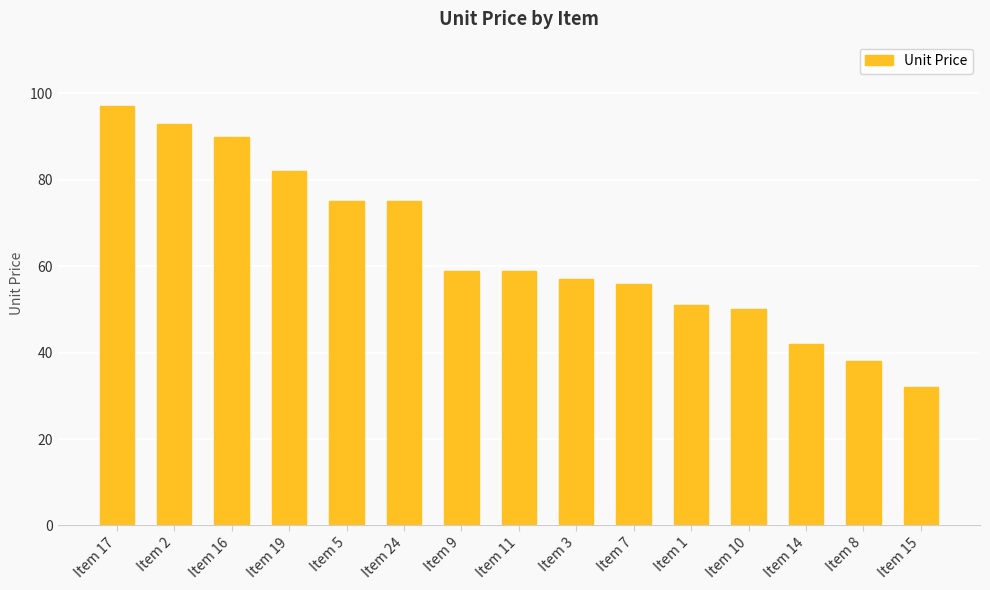

How many series are shown in this chart?

1